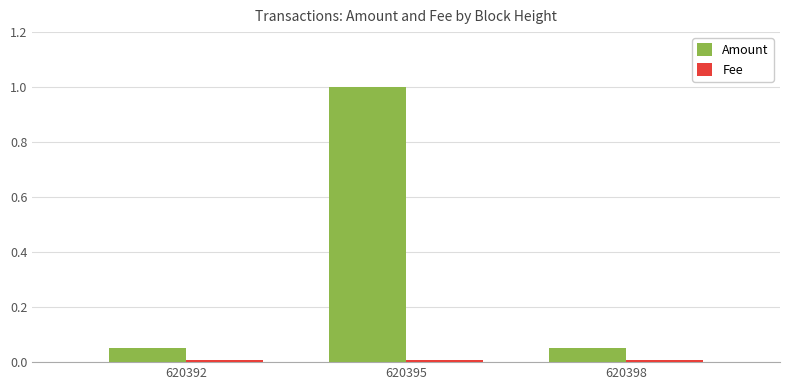

At which category is the sum across all series the highest?

620395